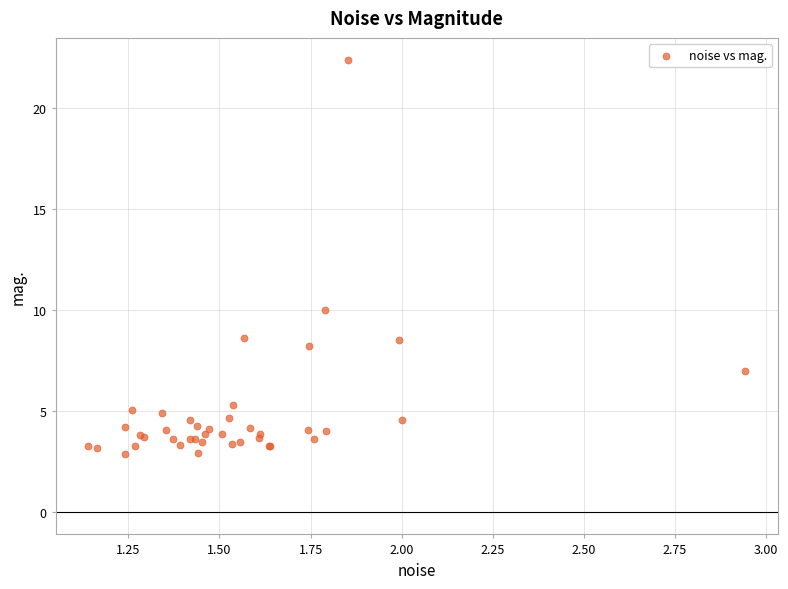

What Y value in the scatter plot is closest to 12?

10.0